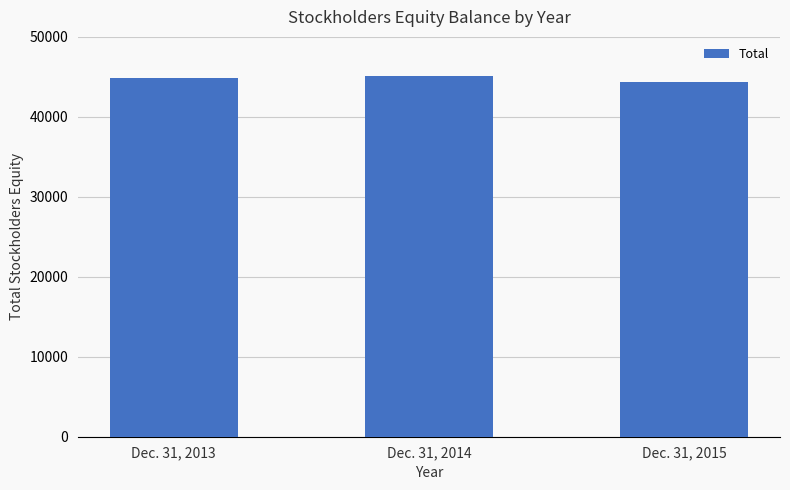

How many distinct data groups are displayed?

1